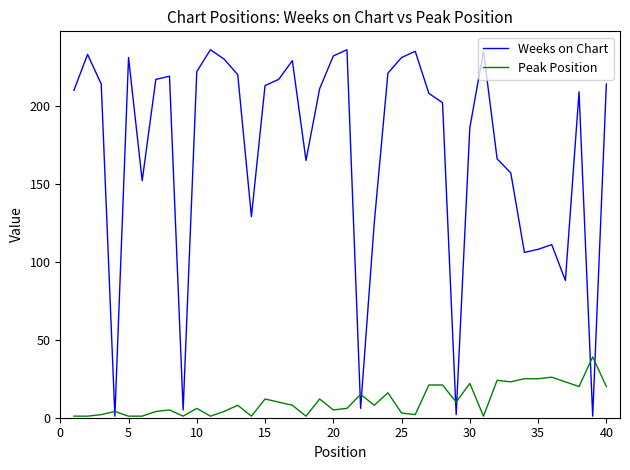

Which series has the largest total across all categories?

Weeks on Chart